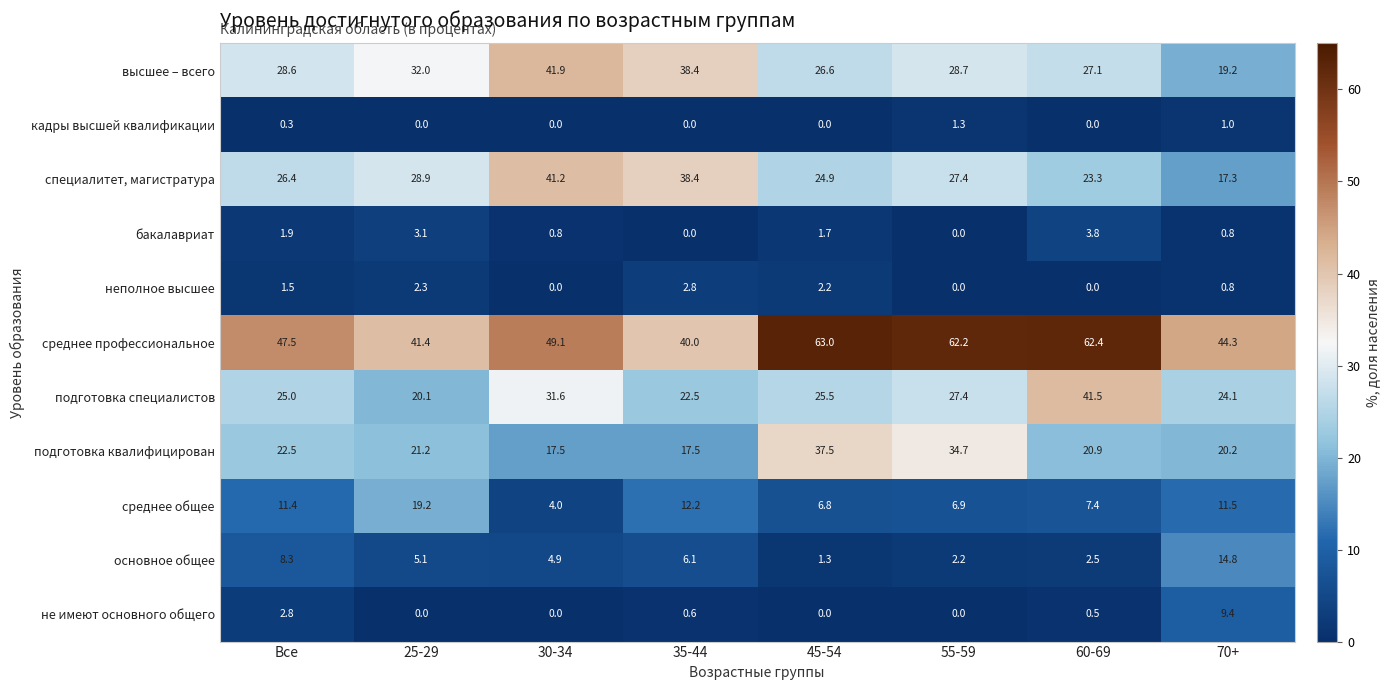

What is the greatest value displayed?

63.0